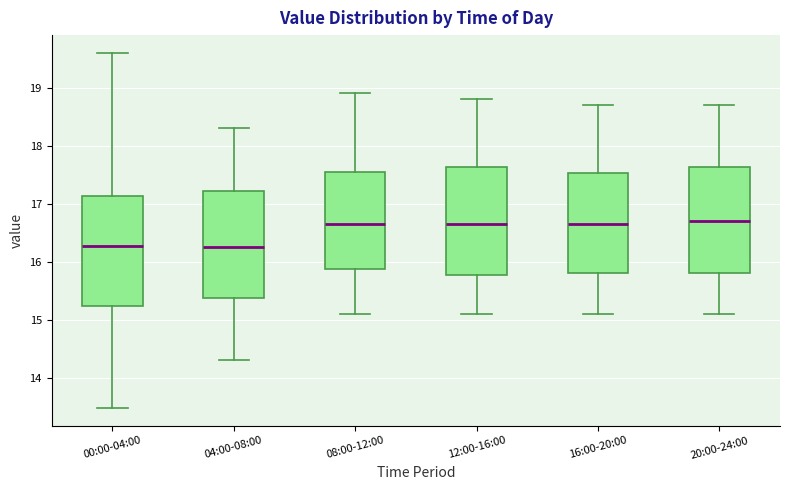

Where does the median line of the box for 16:00-20:00 sit on the y-axis? The values are not printed on the chart, so give them approximately, as read against the axis.

16.7